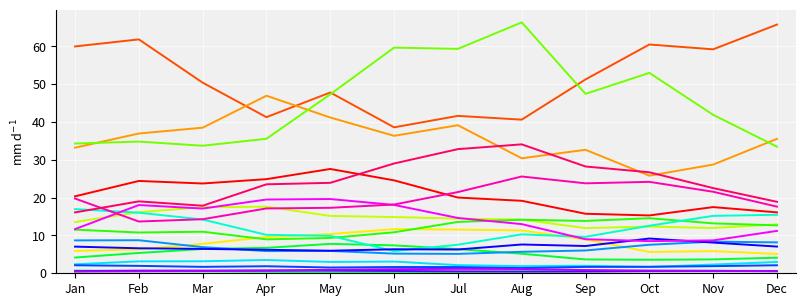

What is the greatest value displayed?

66.4